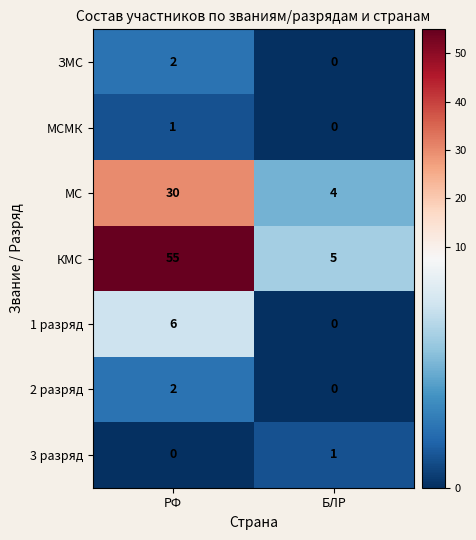

Is it true that КМС equals 5 at БЛР?

True